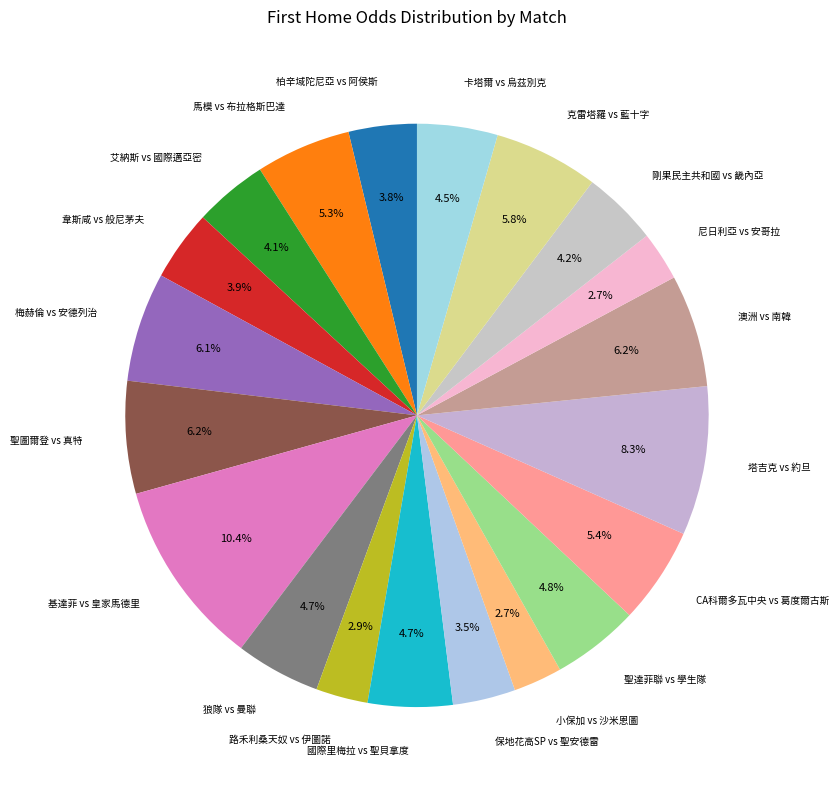

Is there any slice that represents more than half of the pie?

No